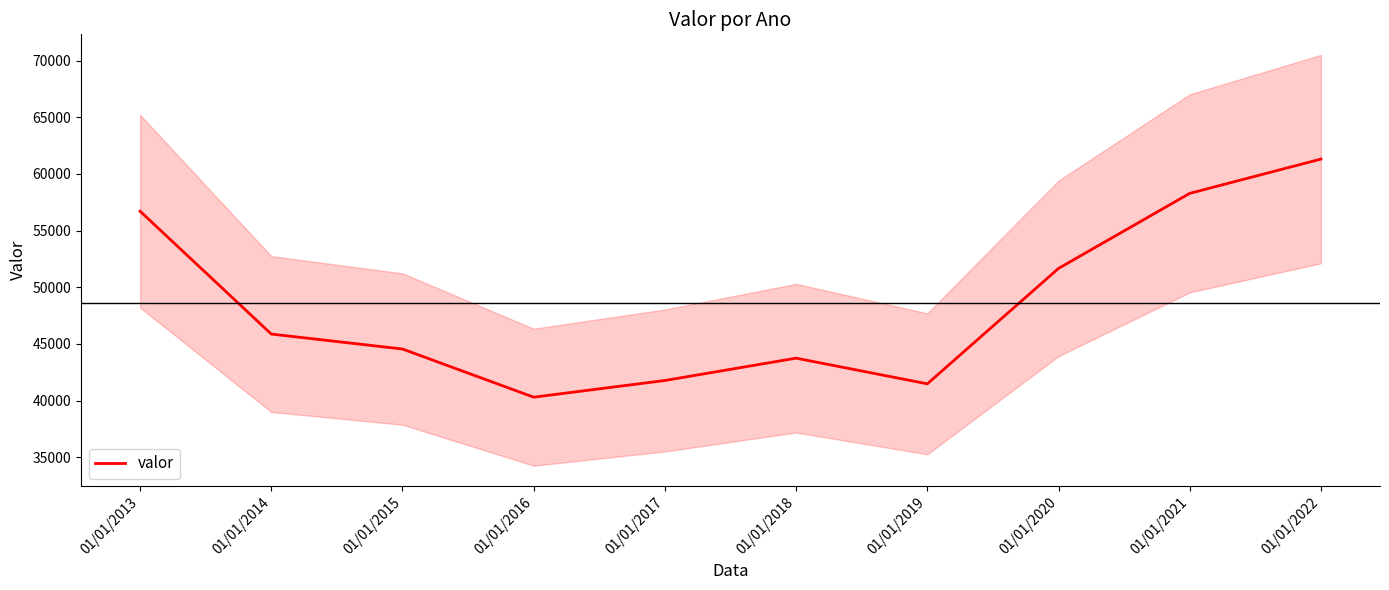

What is the average value?

48567